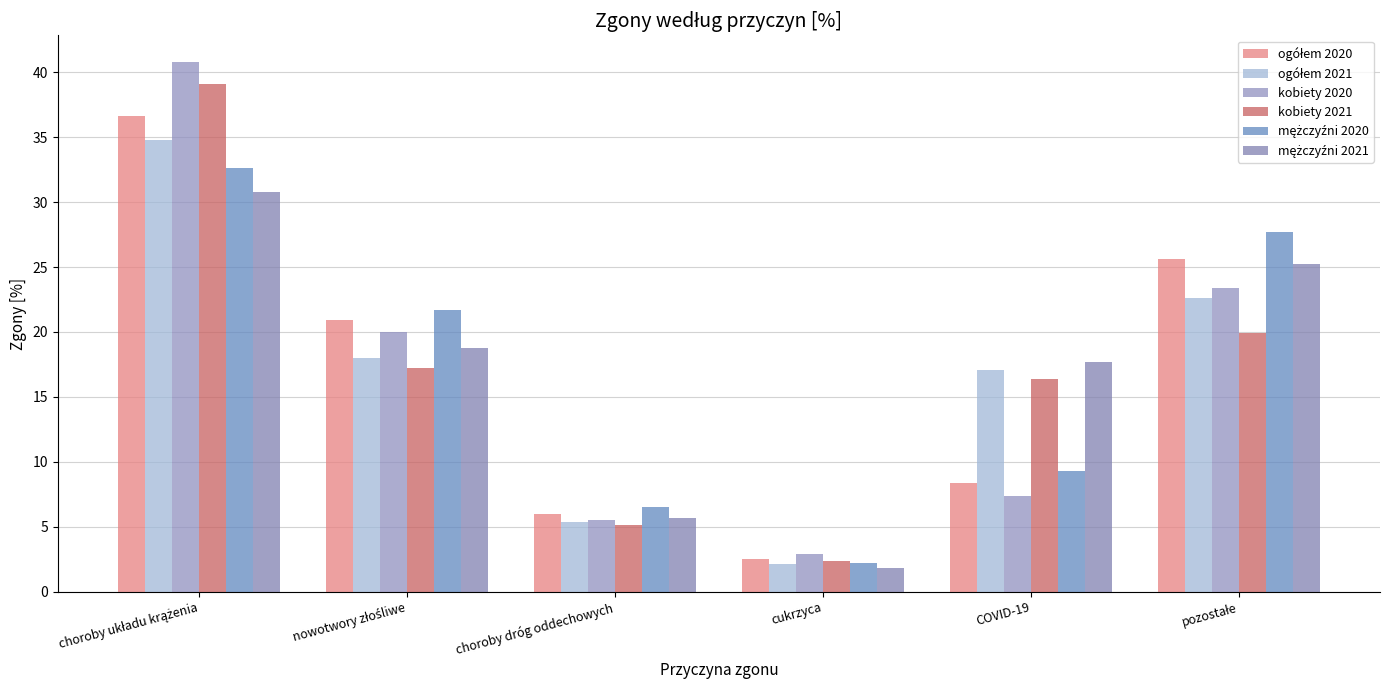

What is the difference between the highest and lowest values at COVID-19?

10.3